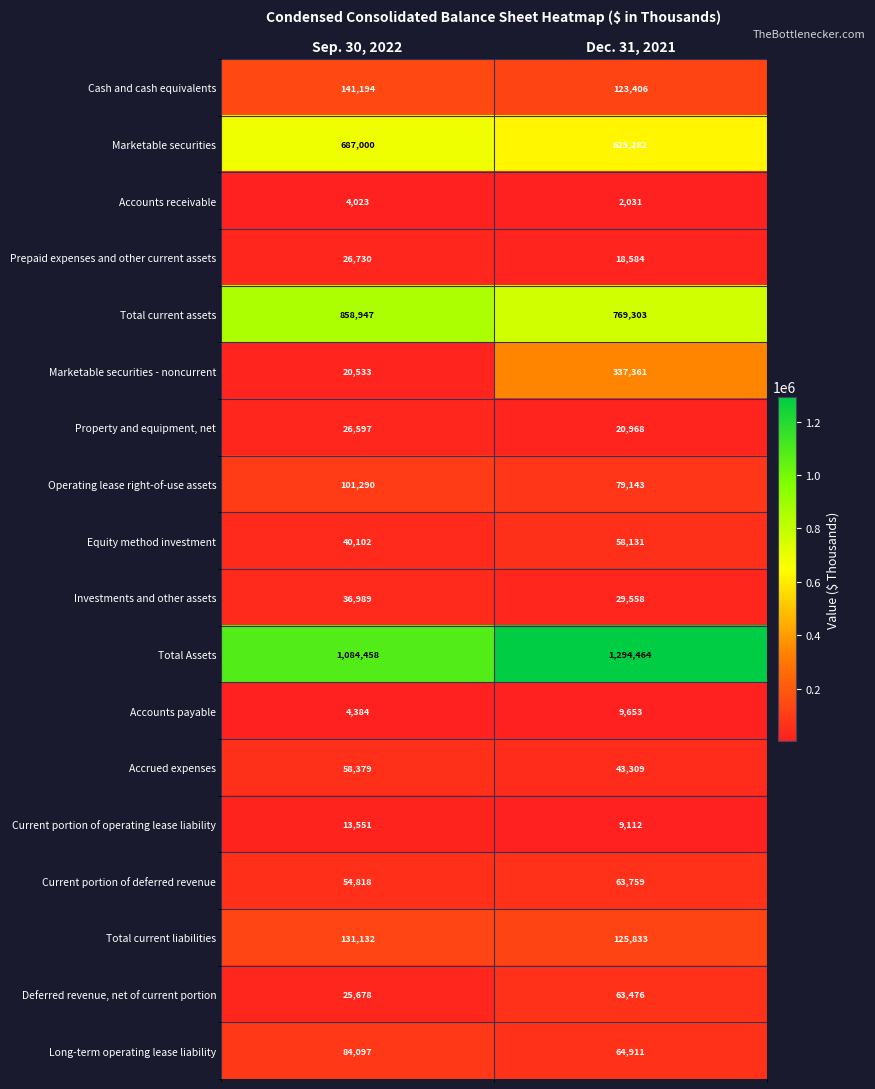

Which series has the largest total across all categories?

Total Assets